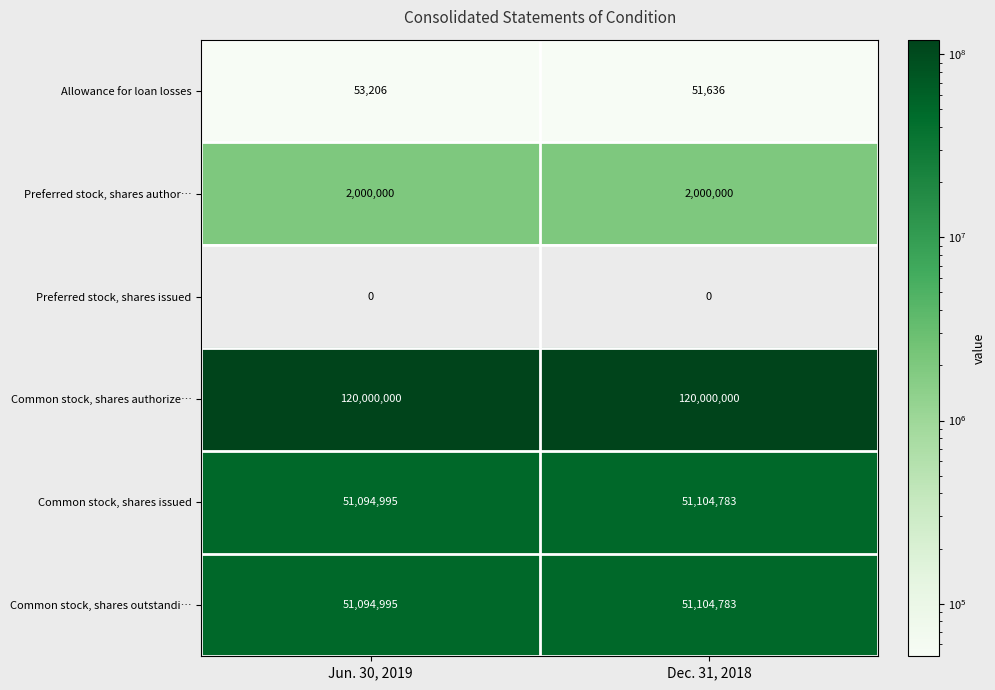

Reading left to right, list all the values displayed in this chart.

Allowance for loan losses: 53206	51636
Preferred stock, shares author…: 2000000	2000000
Preferred stock, shares issued: 0	0
Common stock, shares authorize…: 120000000	120000000
Common stock, shares issued: 51094995	51104783
Common stock, shares outstandi…: 51094995	51104783